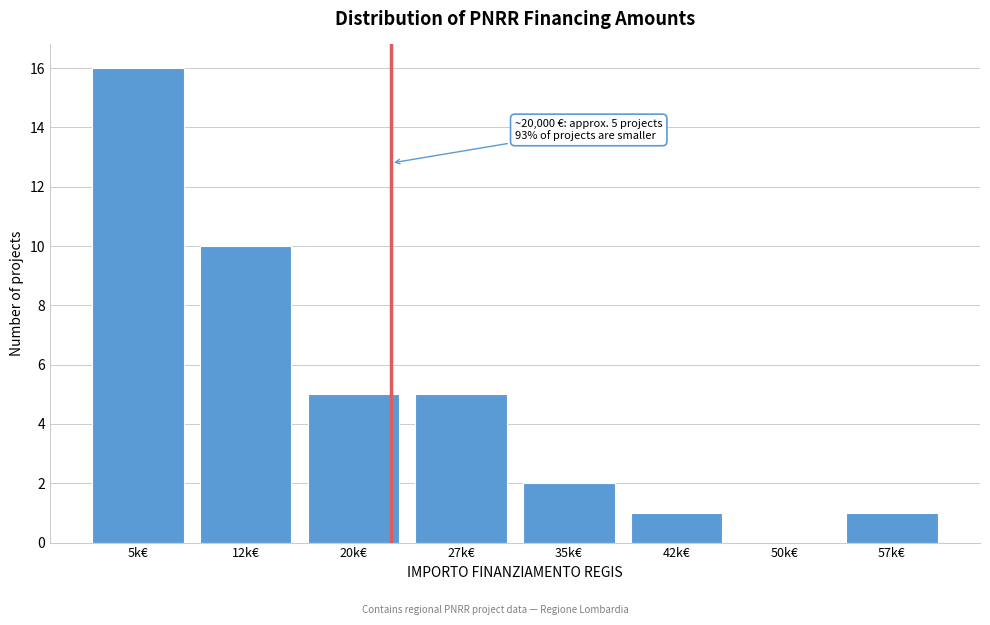

Reading right to left, list all the values displayed in this chart.

57k€=1	50k€=0	42k€=1	35k€=2	27k€=5	20k€=5	12k€=10	5k€=16